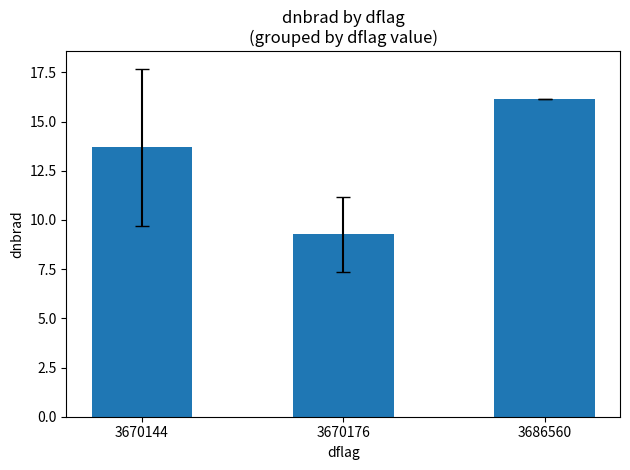

Does the chart contain any negative values?

No